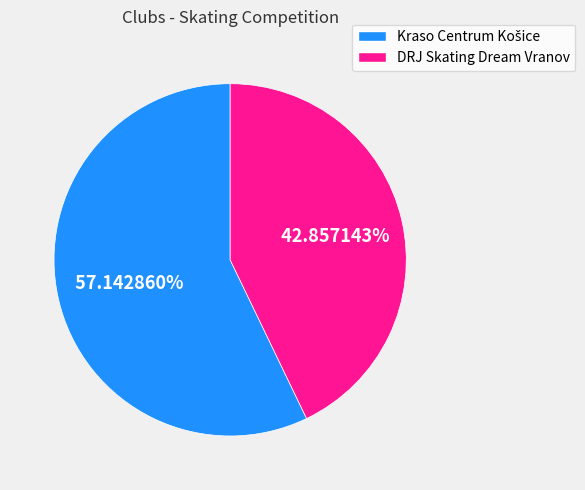

Is there a majority slice in this chart?

Yes